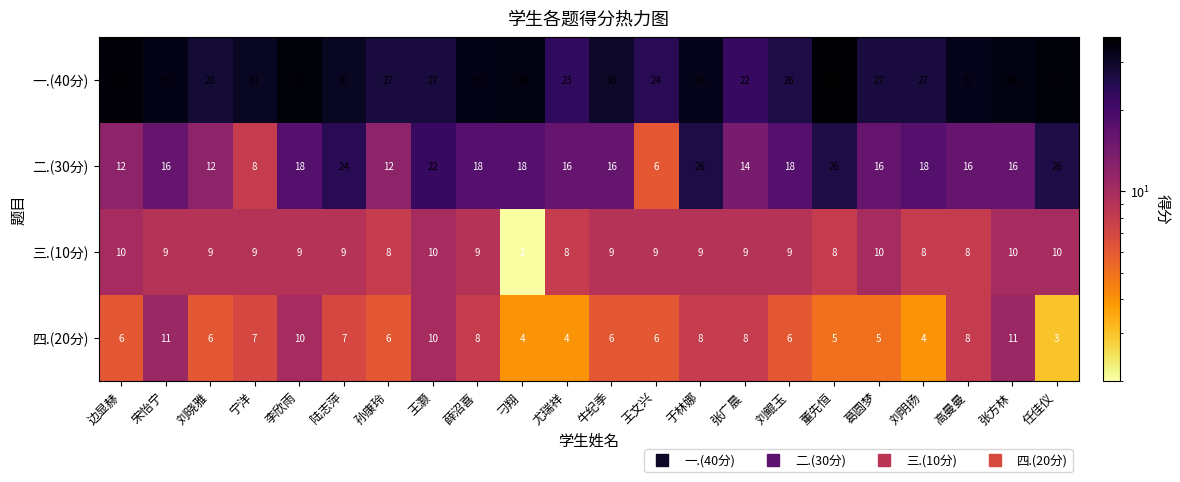

The 三.(10分) series shows 4 at 任佳仪. True or false?

False